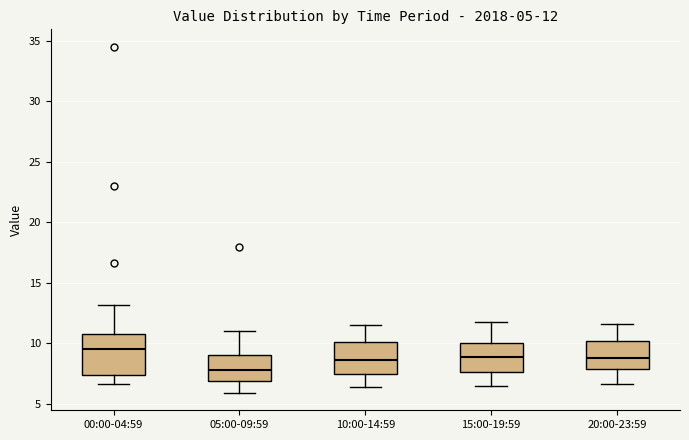

Comparing the boxes themselves (not the whiskers), which one is the tallest?

00:00-04:59